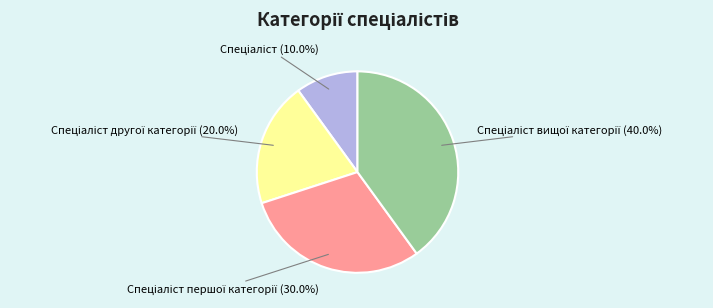

Is there any slice that represents more than half of the pie?

No